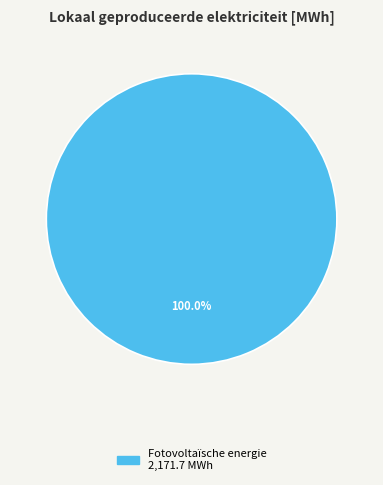

Is there any slice that represents more than half of the pie?

Yes